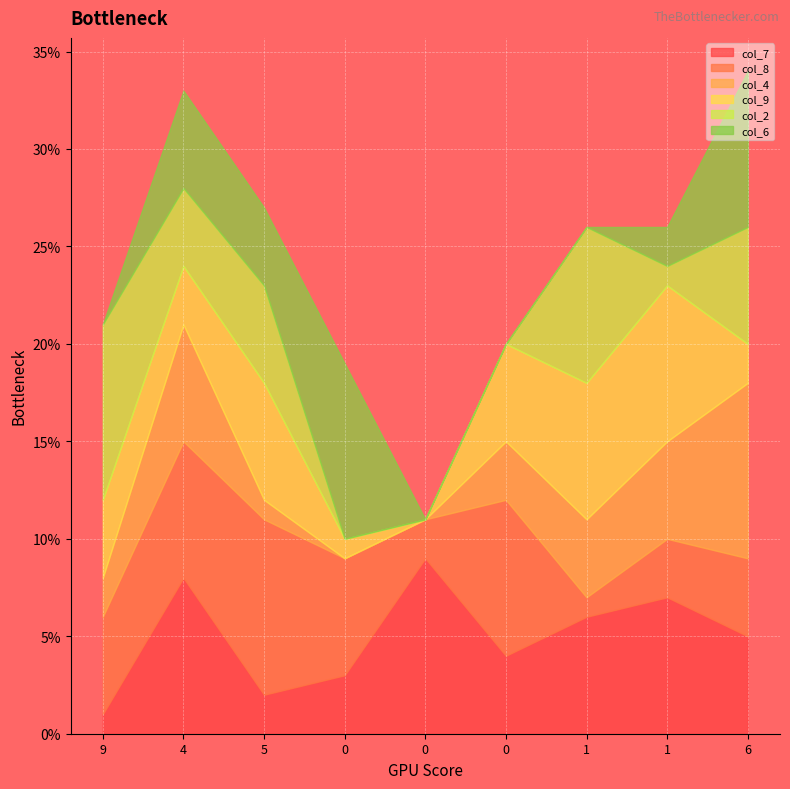

Between which two adjacent categories do col_4 and col_7 first intersect?

9 and 4